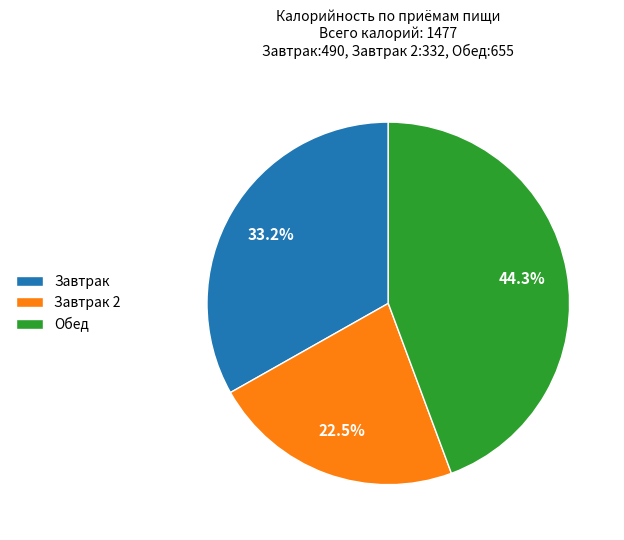

What is the smallest slice in the pie chart?

Завтрак 2